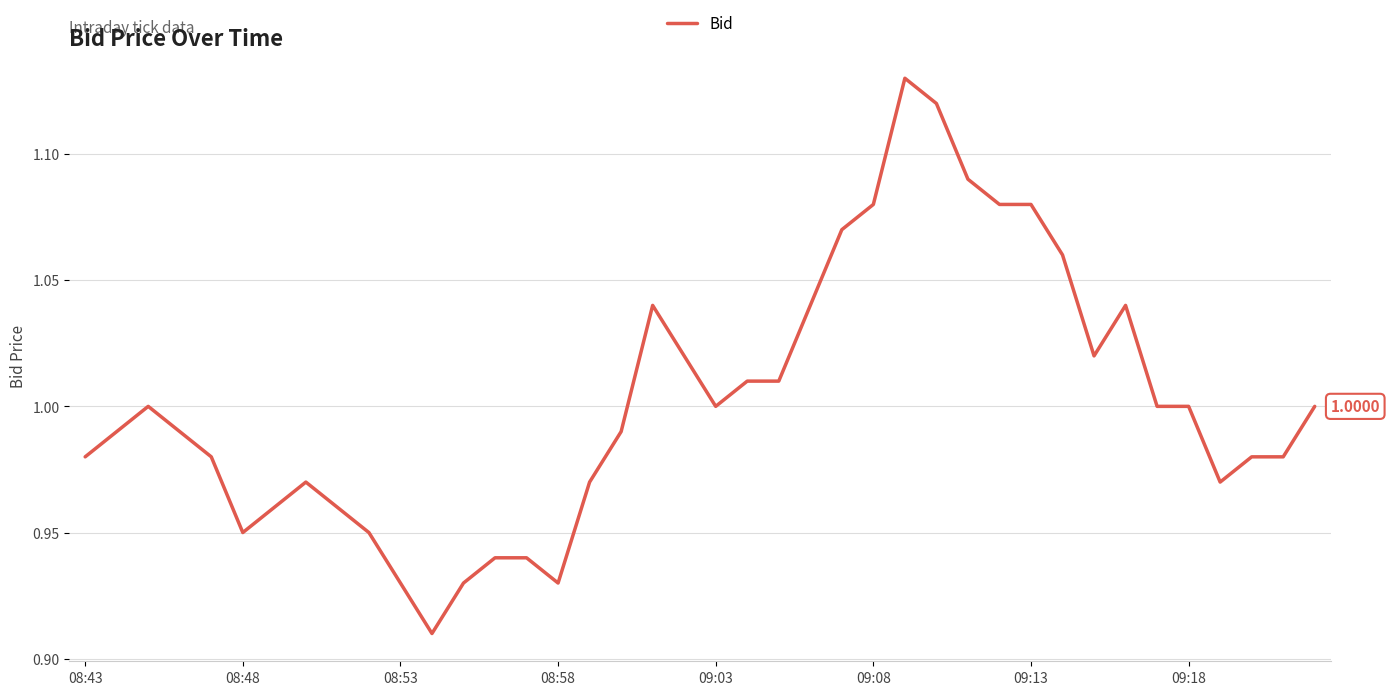

How many lines are shown in the chart?

1